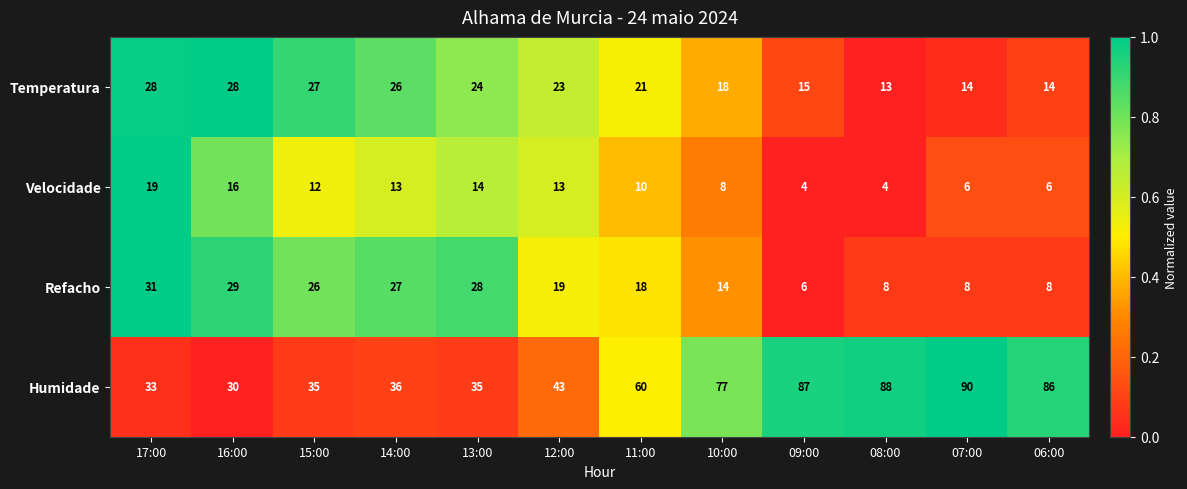

How many categories are shown in the chart?

12